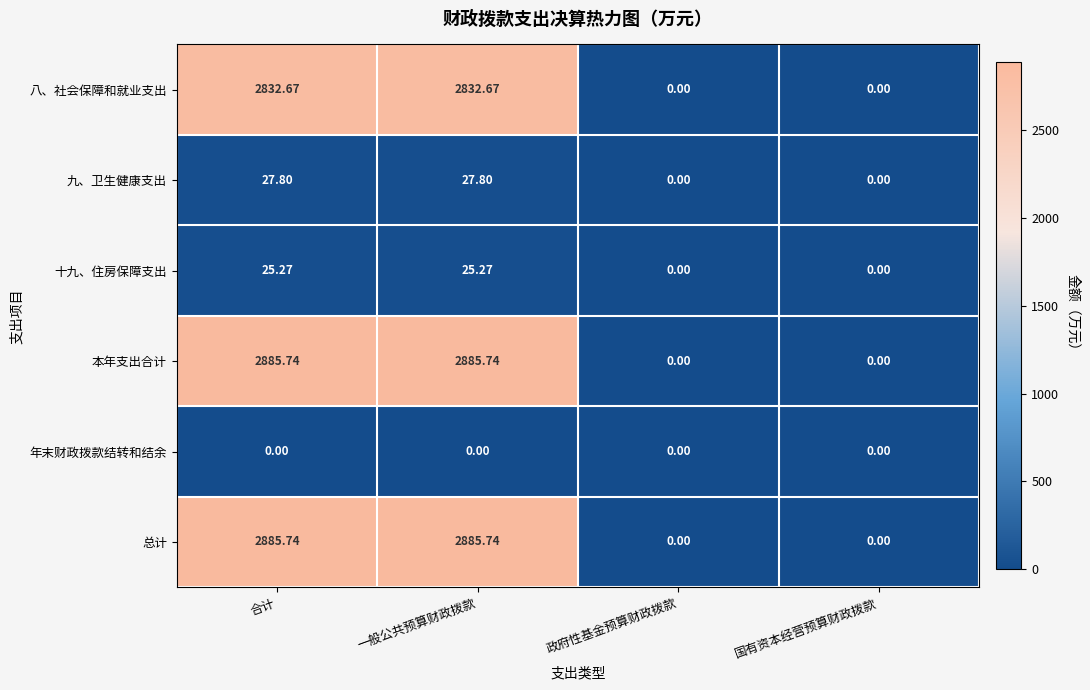

Is the value of 十九、住房保障支出 at 合计 greater than the value of 总计 at 合计?

No